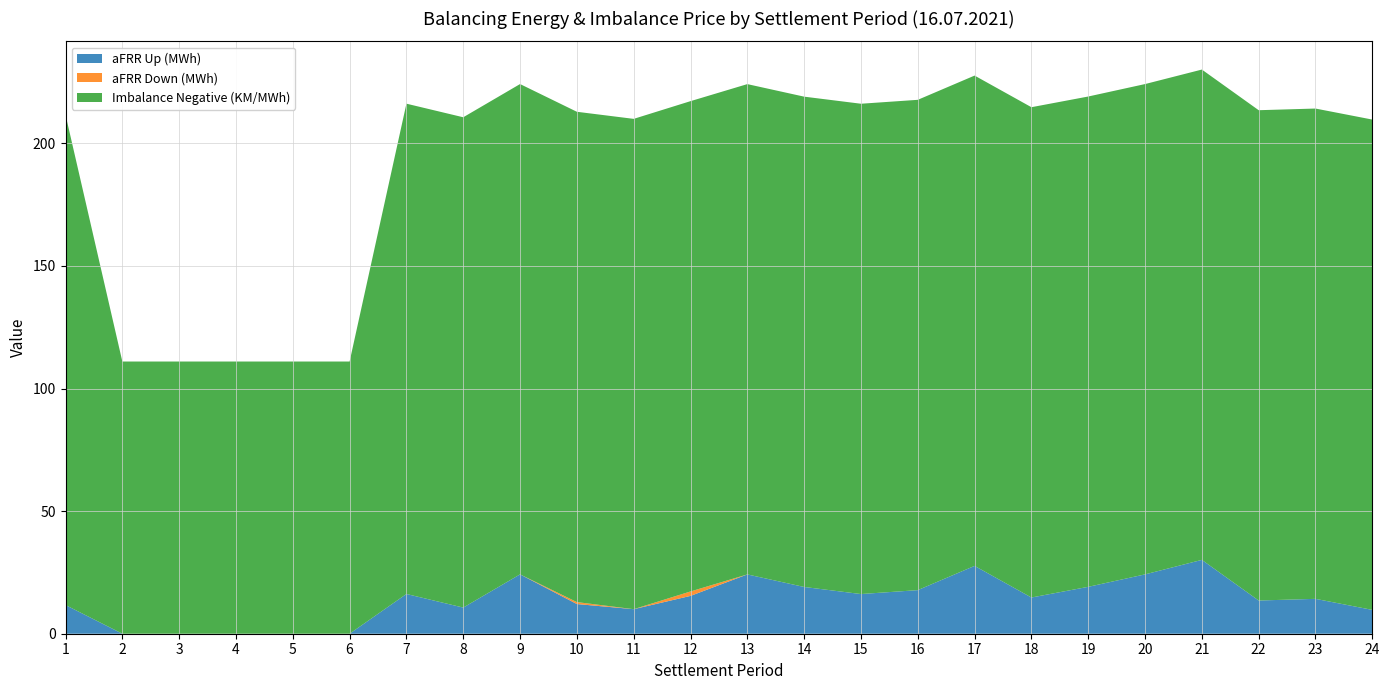

Reading left to right, list all the values displayed in this chart.

aFRR Up (MWh): 1=11.7	2=0.0	3=0.0	4=0.0	5=0.0	6=0.0	7=16.2	8=10.7	9=24.2	10=12.1	11=10.0	12=15.4	13=24.2	14=19.1	15=16.2	16=17.8	17=27.7	18=14.8	19=19.1	20=24.2	21=30.1	22=13.5	23=14.2	24=9.7
aFRR Down (MWh): 1=0.0	2=0.0	3=0.0	4=0.0	5=0.0	6=0.0	7=0.0	8=0.0	9=0.0	10=0.8	11=0.0	12=1.8	13=0.0	14=0.0	15=0.0	16=0.0	17=0.0	18=0.0	19=0.0	20=0.0	21=0.0	22=0.0	23=0.0	24=0.0
Imbalance Negative (KM/MWh): 1=200.0	2=111.0	3=111.0	4=111.0	5=111.0	6=111.0	7=200.0	8=200.0	9=200.0	10=200.0	11=200.0	12=200.0	13=200.0	14=200.0	15=200.0	16=200.0	17=200.0	18=200.0	19=200.0	20=200.0	21=200.0	22=200.0	23=200.0	24=200.0